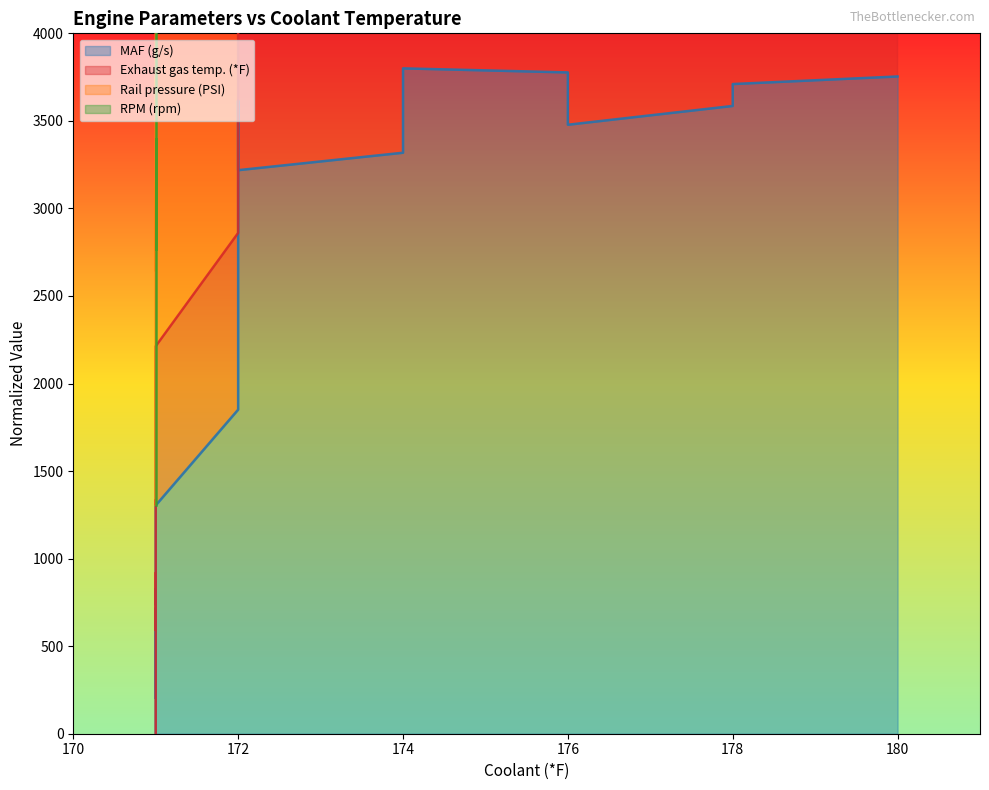

True or false: MAF (g/s) and Exhaust gas temp. (*F) cross at least once.

False